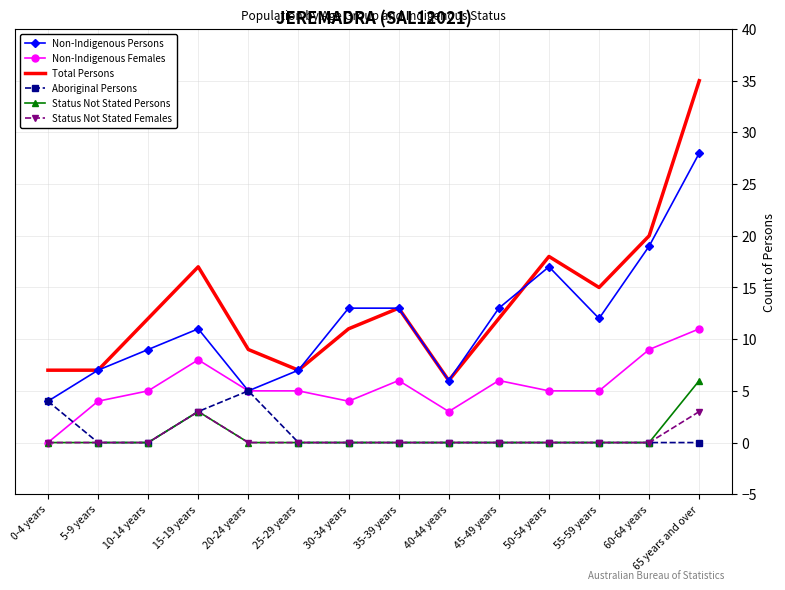

Is it true that Non-Indigenous Persons equals 9 at 40-44 years?

False